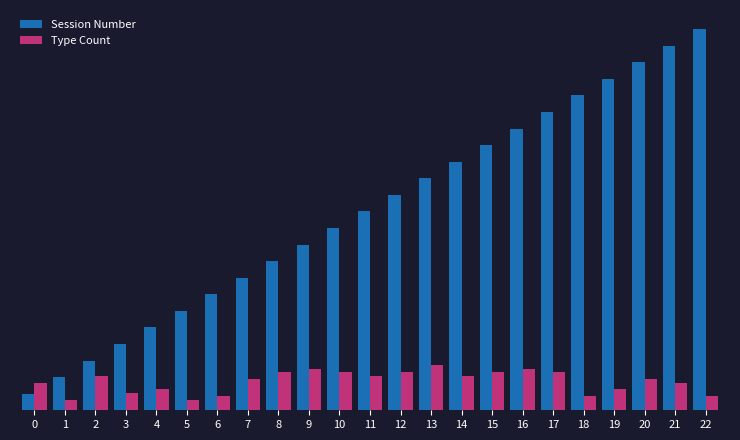

What is the total value across all series at 0?

0.6